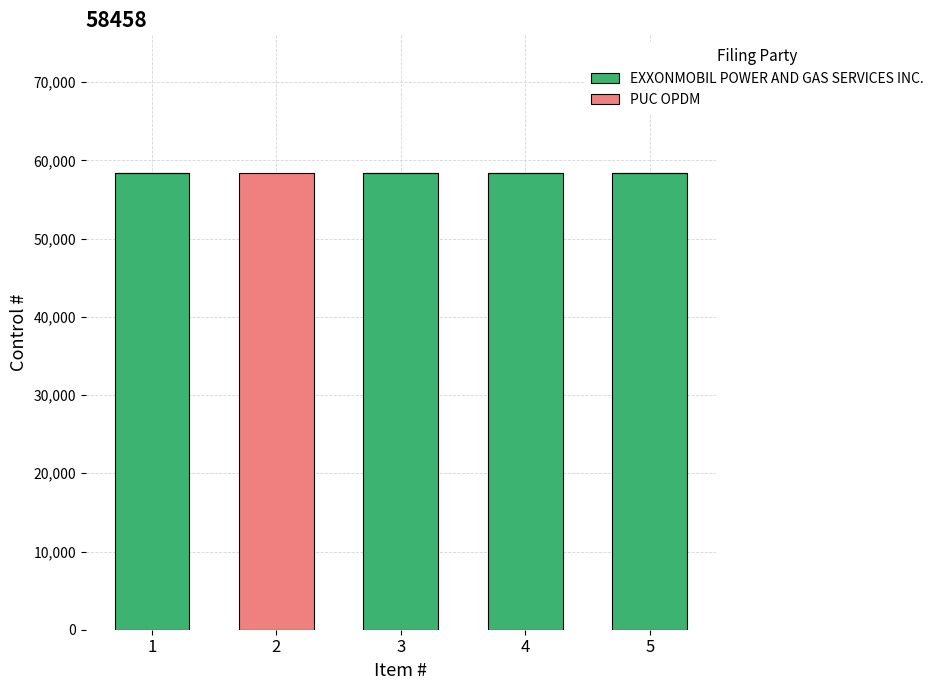

What is the sum of all EXXONMOBIL POWER AND GAS SERVICES INC. values?

233832